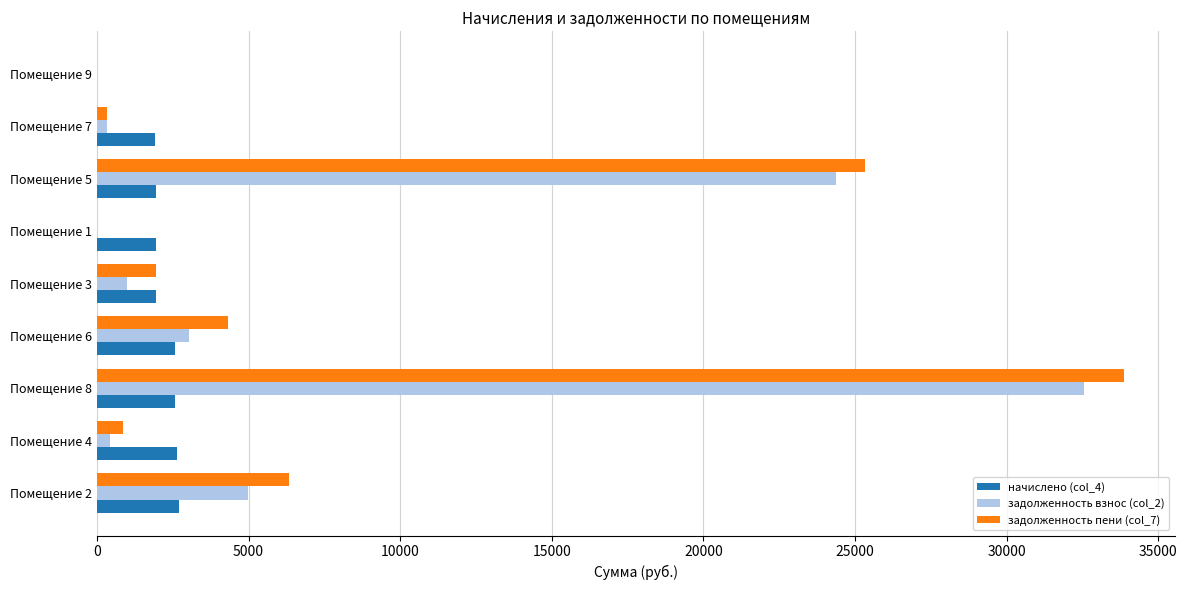

Is the value of задолженность пени (col_7) at Помещение 4 greater than the value of задолженность взнос (col_2) at Помещение 6?

No